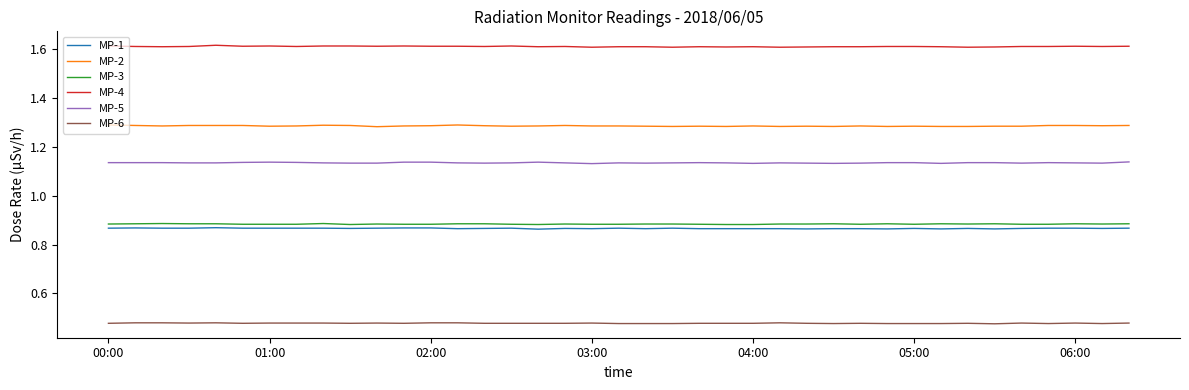

True or false: MP-6 and MP-2 cross at least once.

False